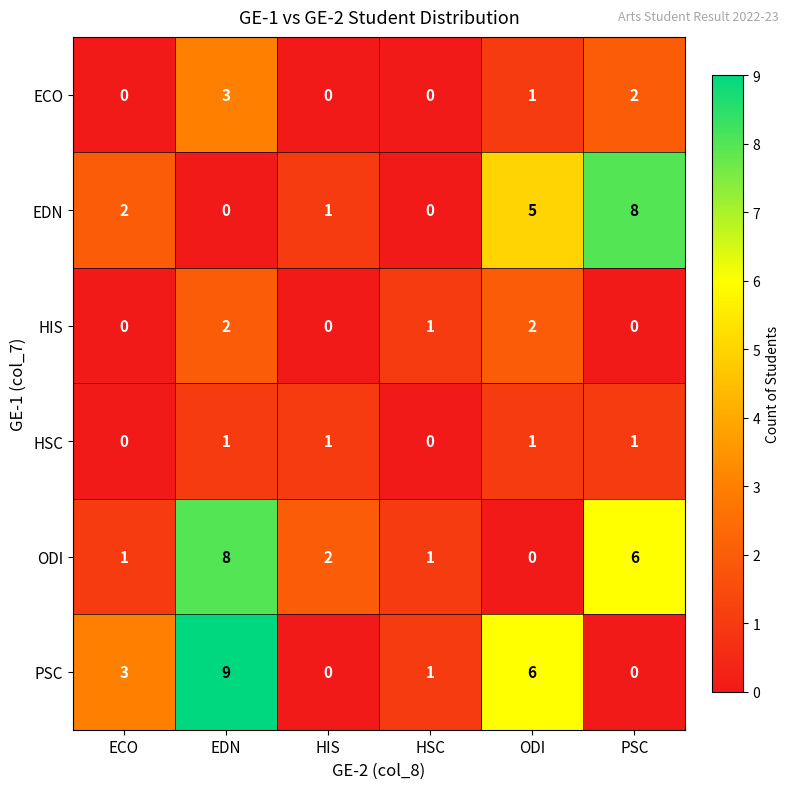

What is the greatest value displayed?

9